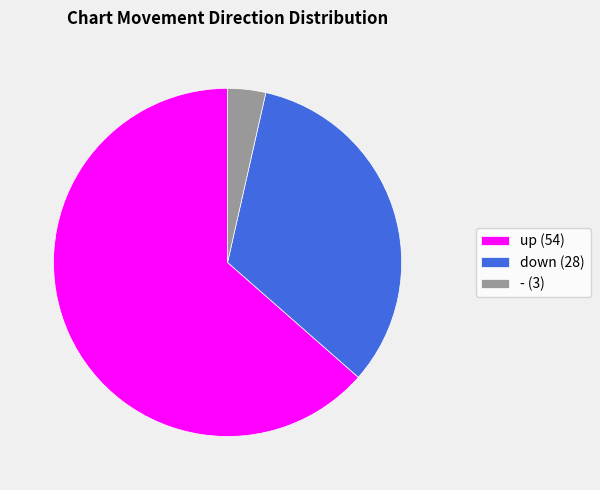

What is the smallest slice in the pie chart?

-